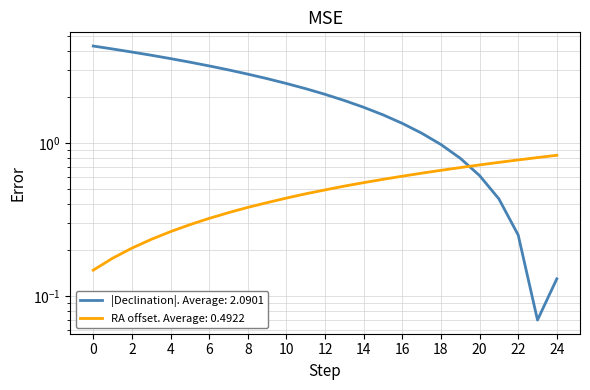

What is the difference between the second highest and minimum values in the Right Ascension (h + min/60) series?

4.0